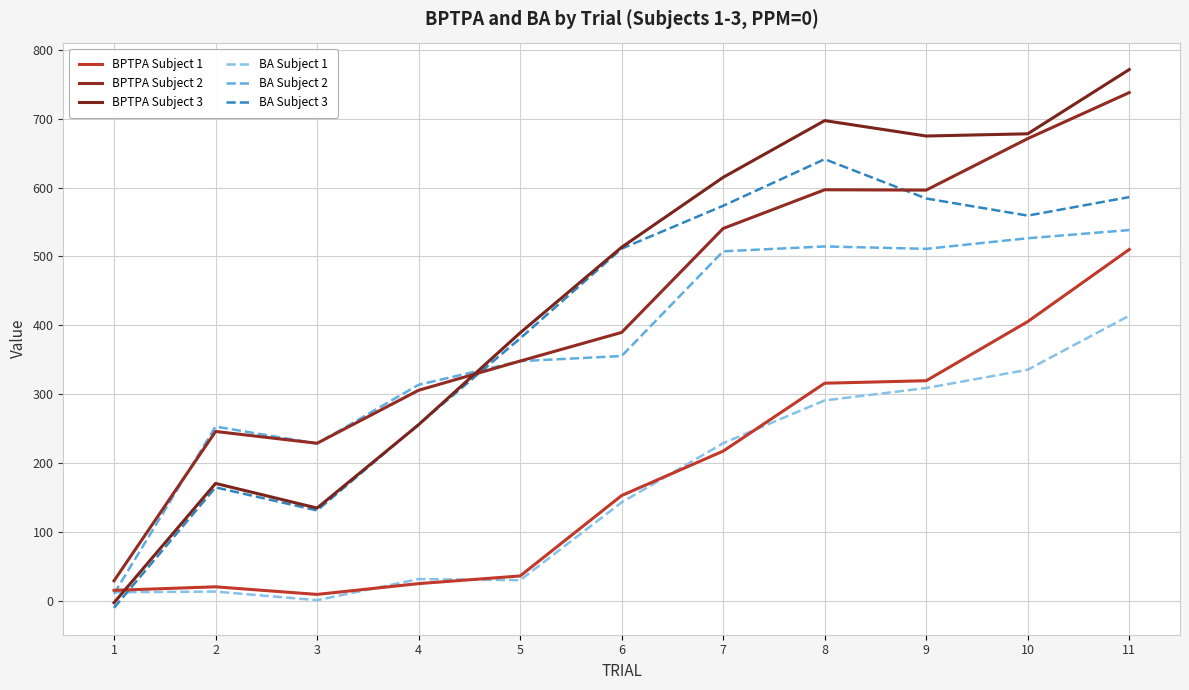

Reading left to right, extract all data points from this chart.

BPTPA Subject 1: 1=14.8	2=19.9	3=8.9	4=24.6	5=35.7	6=152.6	7=217.1	8=315.8	9=319.4	10=405.4	11=510.2
BPTPA Subject 2: 1=28.7	2=245.7	3=228.5	4=305.6	5=348.0	6=389.6	7=540.7	8=597.0	9=596.5	10=671.3	11=738.2
BPTPA Subject 3: 1=-3.2	2=170.2	3=134.4	4=255.5	5=389.0	6=513.4	7=615.0	8=697.5	9=675.1	10=678.3	11=771.7
BA Subject 1: 1=11.9	2=13.0	3=0.5	4=31.1	5=29.5	6=142.6	7=228.6	8=290.8	9=308.8	10=335.4	11=414.0
BA Subject 2: 1=9.9	2=252.8	3=228.1	4=313.5	5=347.9	6=355.3	7=507.5	8=514.6	9=511.1	10=526.5	11=538.4
BA Subject 3: 1=-10.6	2=164.4	3=130.9	4=256.0	5=380.9	6=511.4	7=573.7	8=641.4	9=584.3	10=559.4	11=586.3